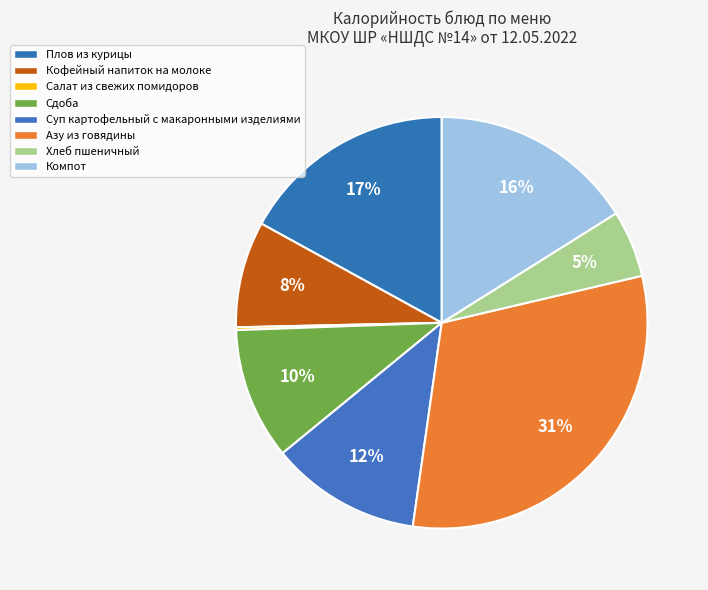

What is the change in value from Кофейный напиток на молоке to Салат из свежих помидоров?

-105.2